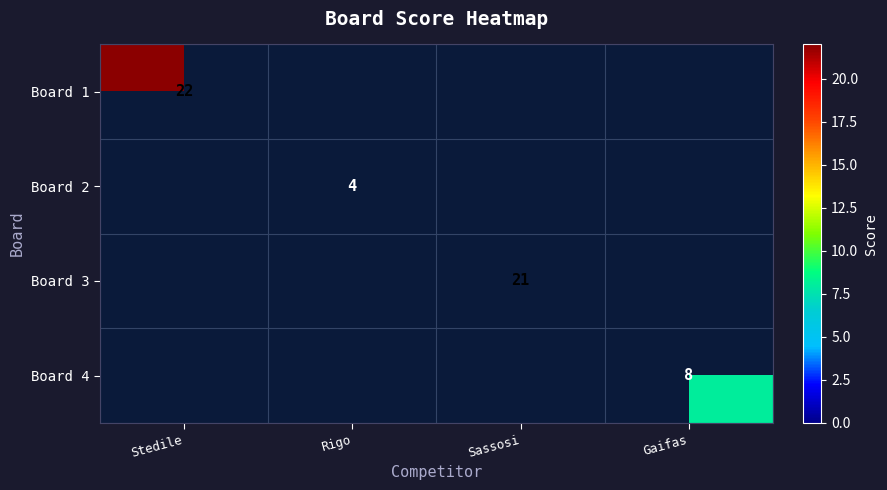

At Sassosi, list the series in order from largest to smallest.

Board 3, Board 1, Board 2, Board 4